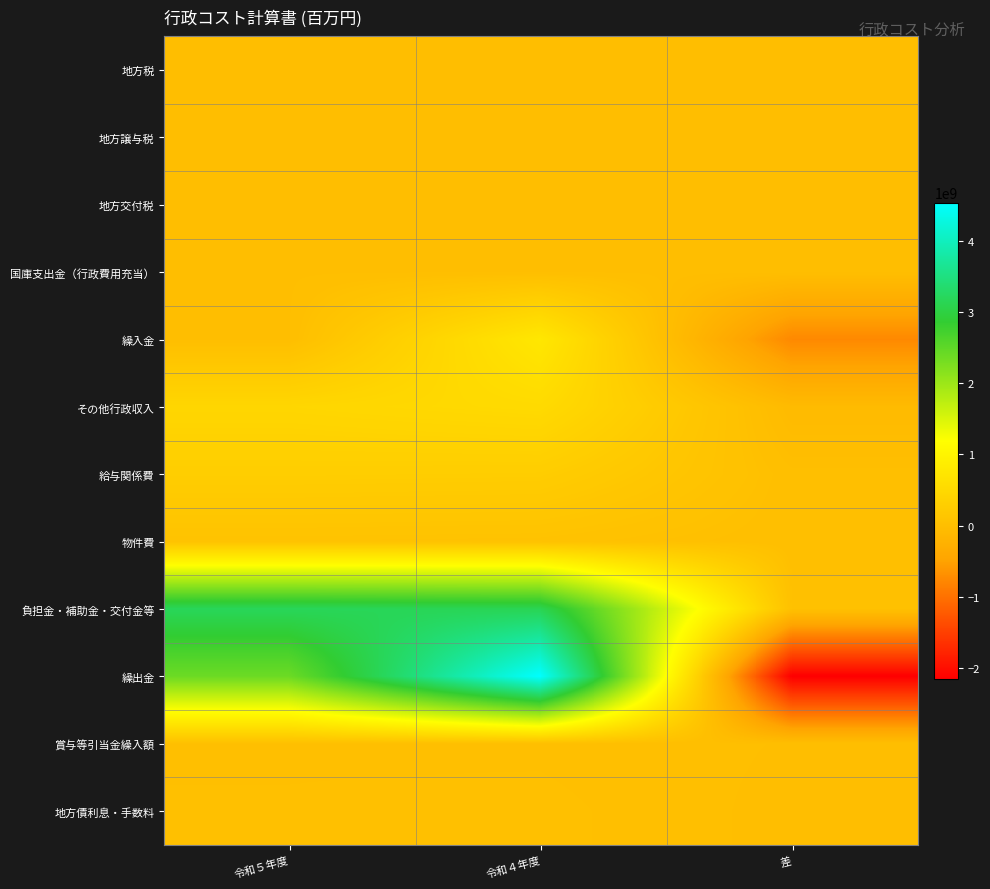

Which series has the widest spread of values?

繰出金